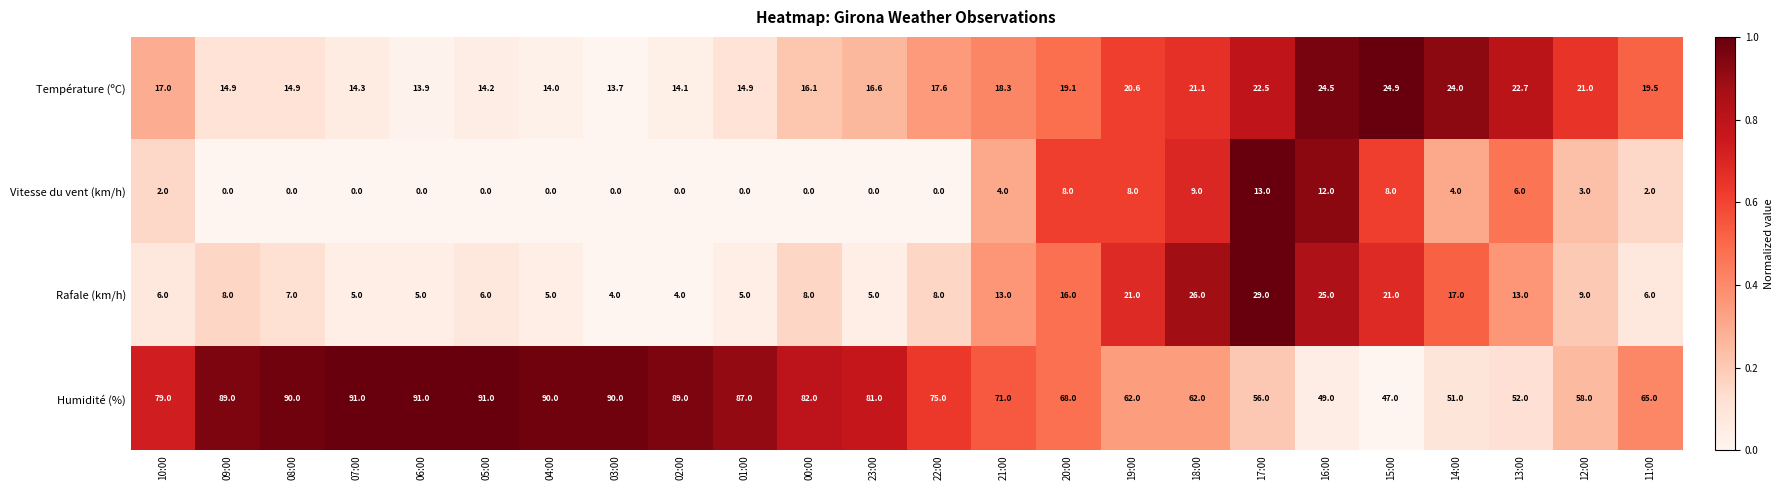

True or false: Température (ºC) has a value of 21.4 at 00:00.

False